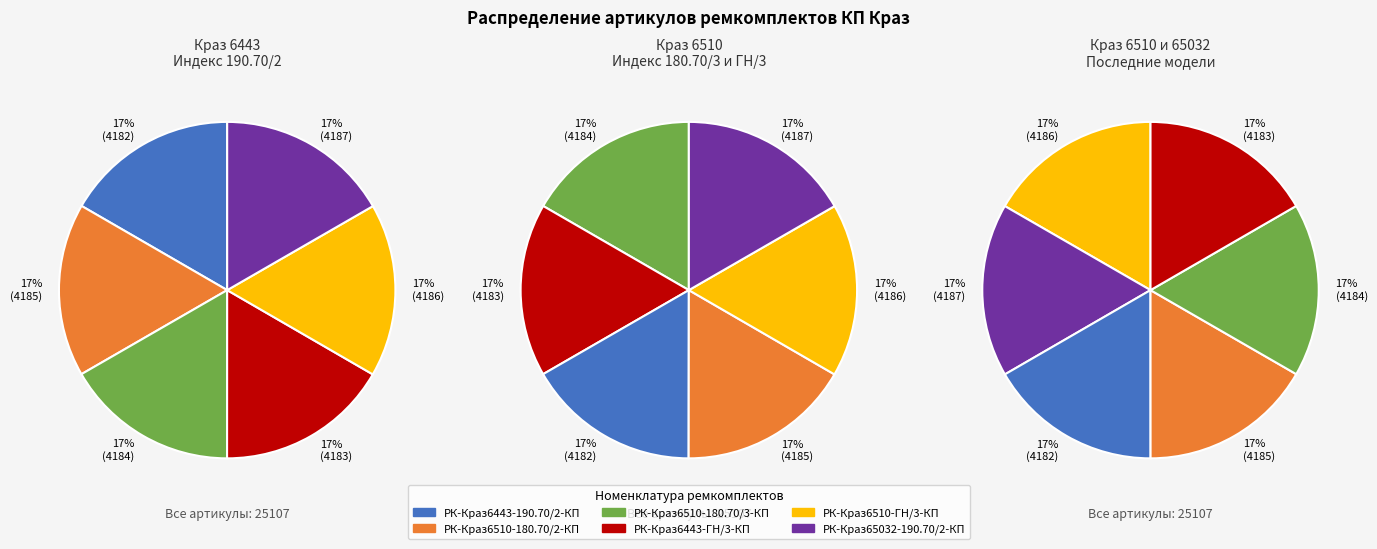

Is the sum of РК-Краз6510-180.70/2-КП and РК-Краз6510-ГН/3-КП greater than half?

No